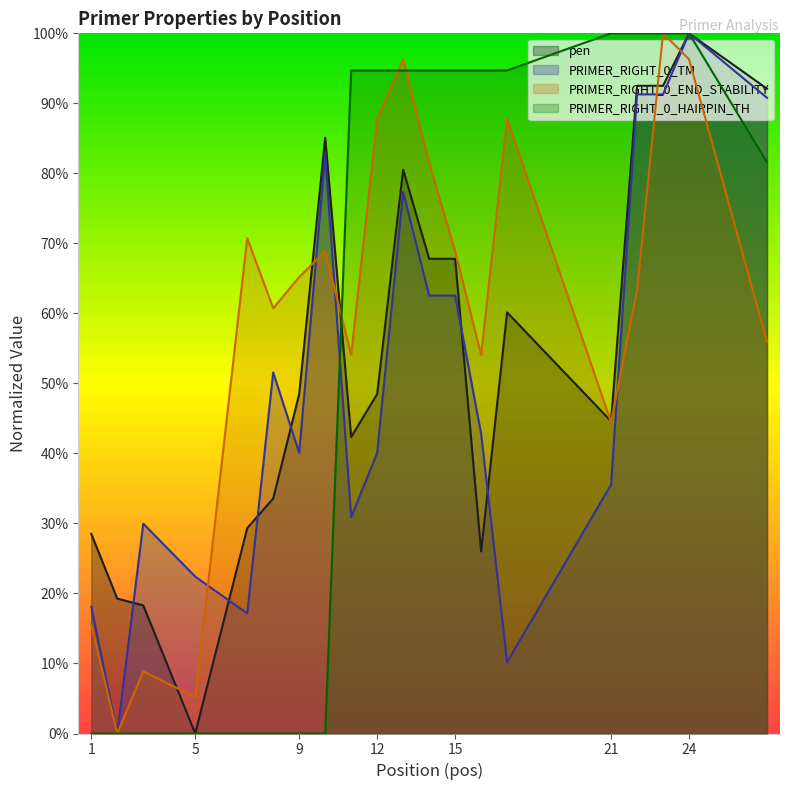

What are all the series names shown in the legend?

pen, PRIMER_RIGHT_0_TM, PRIMER_RIGHT_0_END_STABILITY, PRIMER_RIGHT_0_HAIRPIN_TH